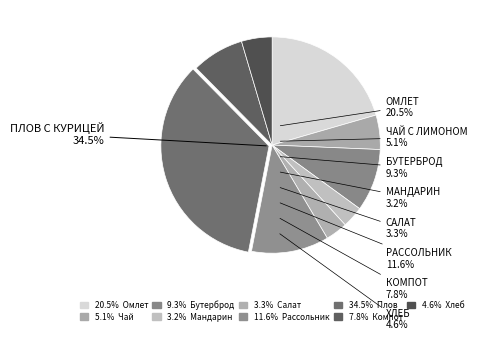

To the nearest percent, what is the difference between the largest and smallest slice percentages?

31%